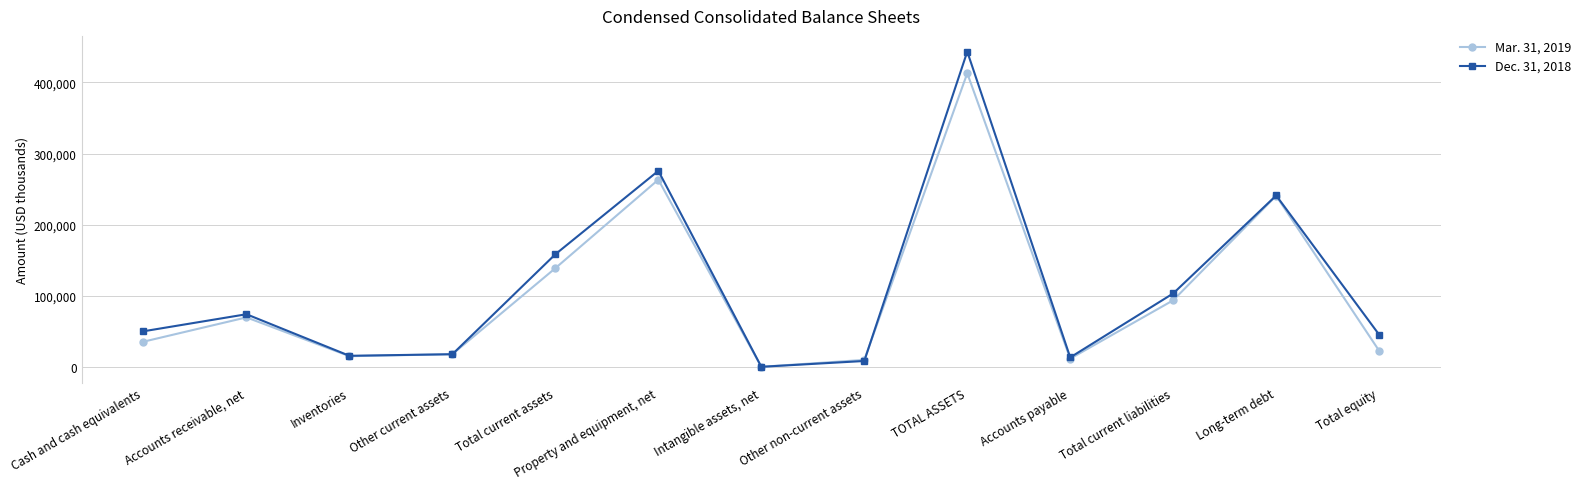

True or false: Dec. 31, 2018 has more than 1 interior local peaks.

True